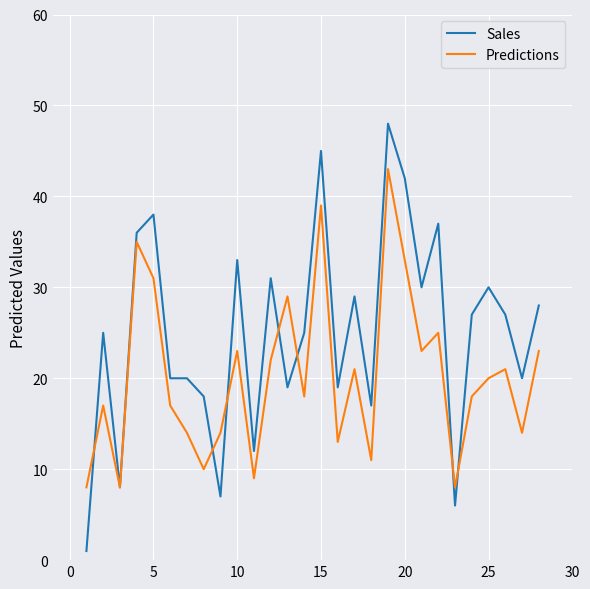

How many categories are shown in the chart?

28